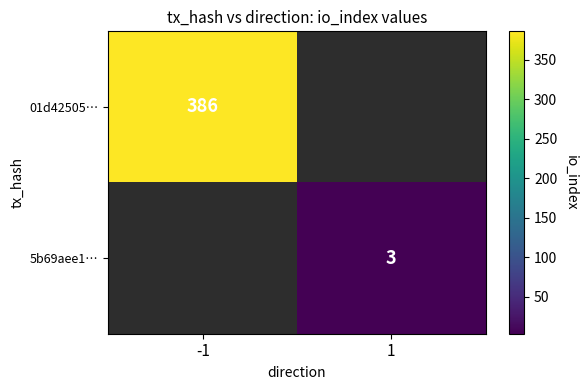

True or false: 5b69aee1… has a value of 3 at 1.

True